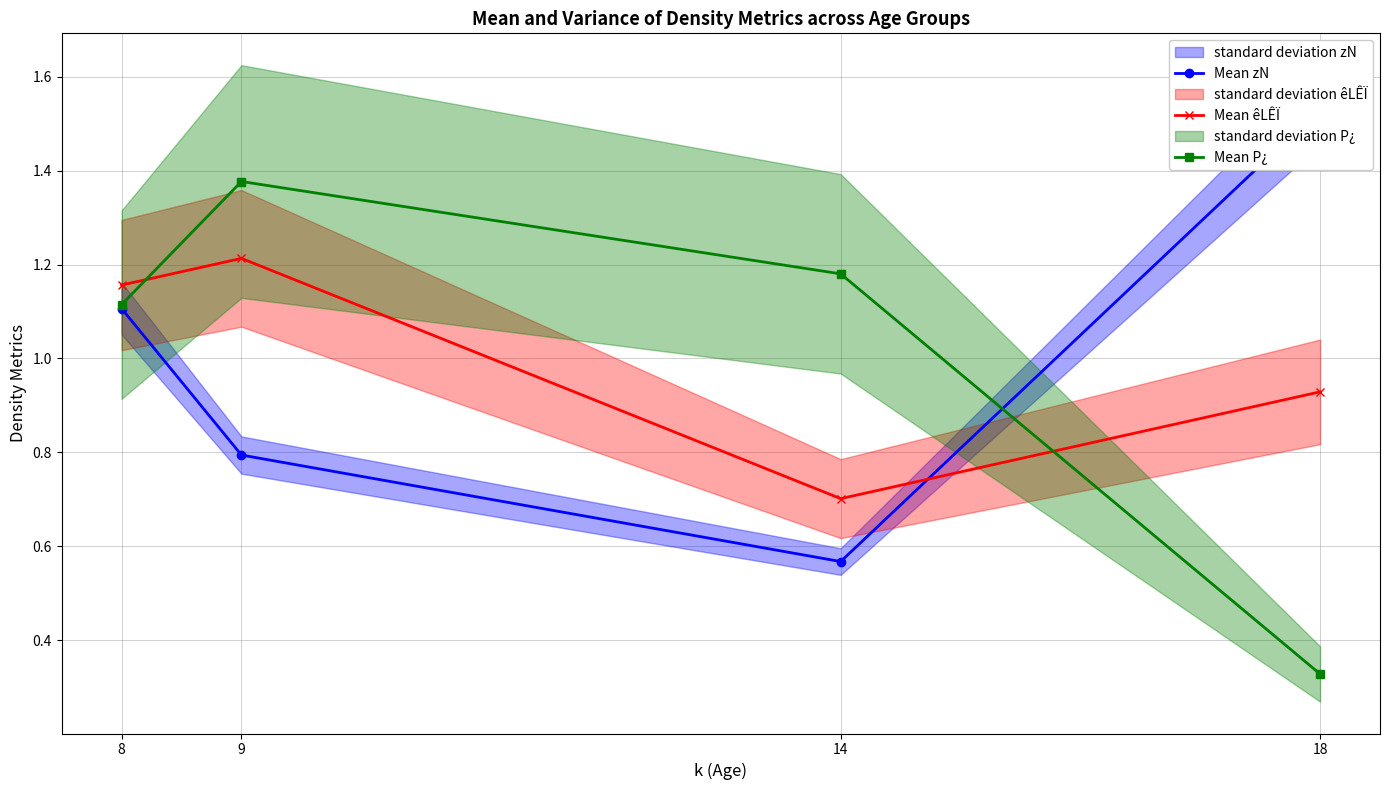

Count the Mean zN values in the range 0 to 1.

2